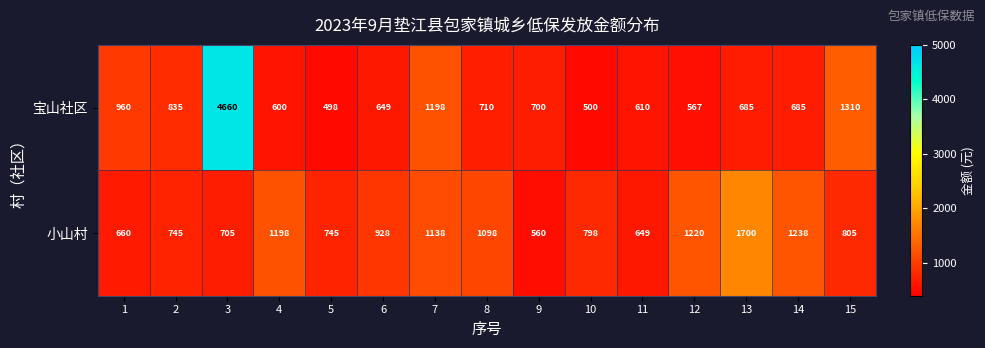

What is the sum of all 小山村 values?

14187